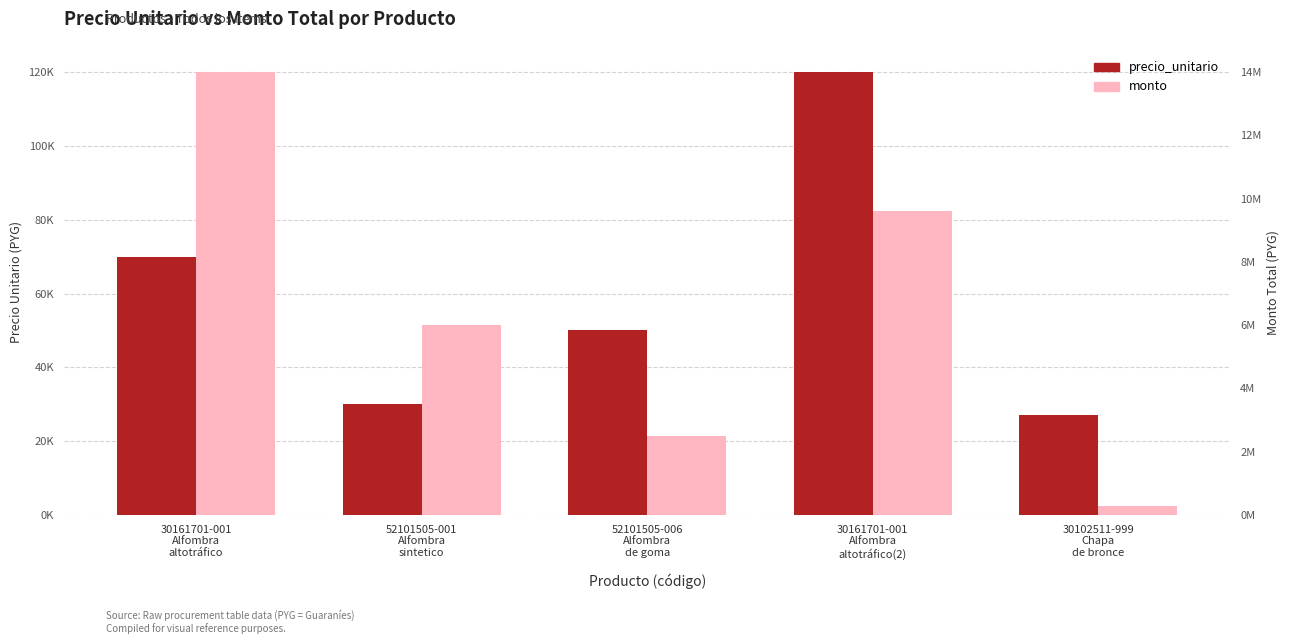

At how many categories does at least one series exceed 2771787?

3